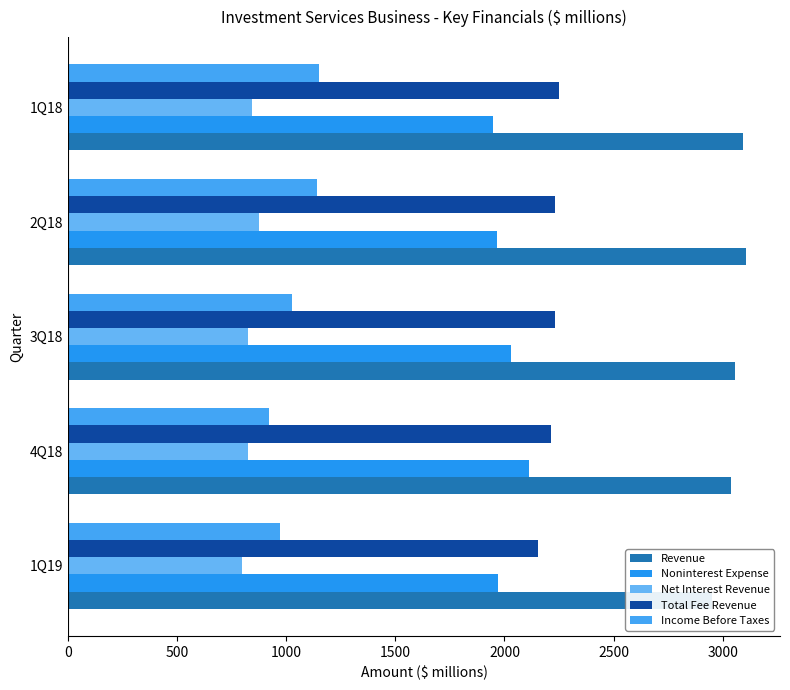

How many distinct data groups are displayed?

5